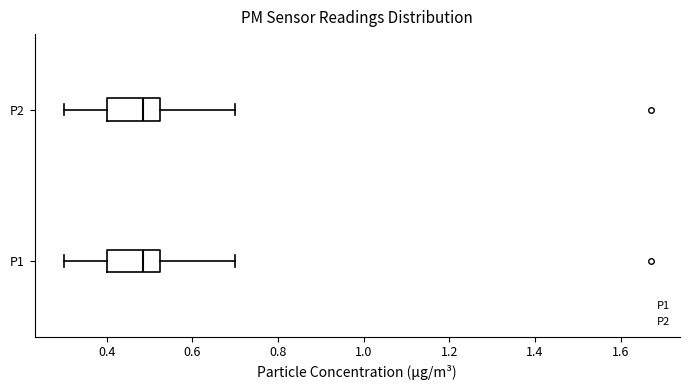

Reading bottom to top, transcribe this box plot: for each box, give where its median line is, the range the box spans, and where its two whiskers end, as read against the x-axis. The values are not printed on the chart, so give them approximately, as read against the axis.

P1: median 0.48, box 0.40 to 0.52, whiskers 0.30 to 0.70
P2: median 0.48, box 0.40 to 0.52, whiskers 0.30 to 0.70